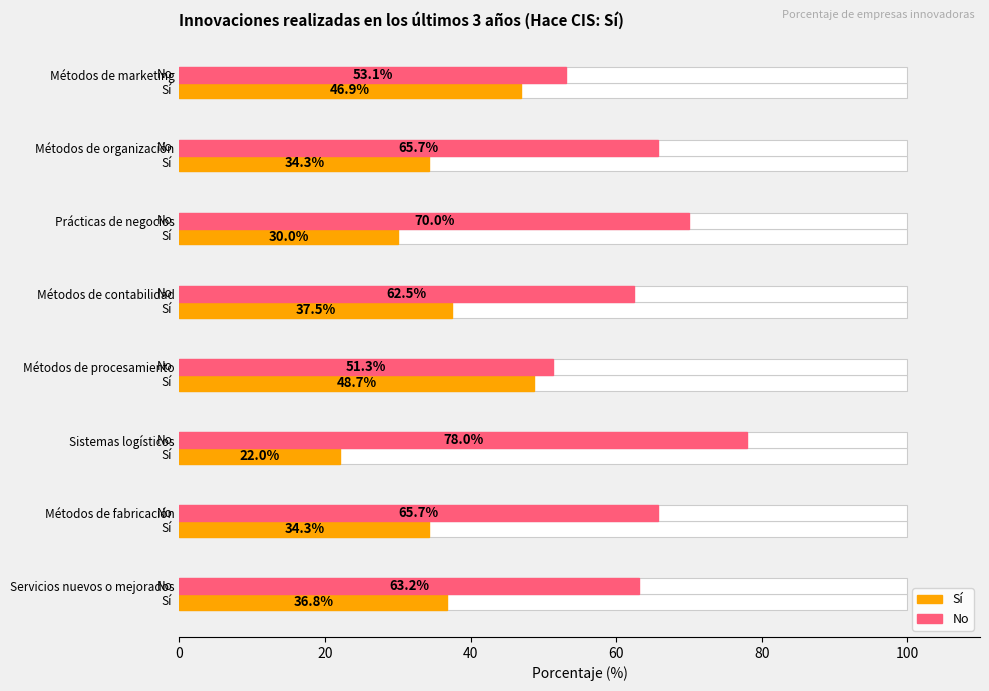

Reading left to right, extract all data points from this chart.

Sí: 36.8	34.3	22.0	48.7	37.5	30.0	34.3	46.9
No: 63.2	65.7	78.0	51.3	62.5	70.0	65.7	53.1